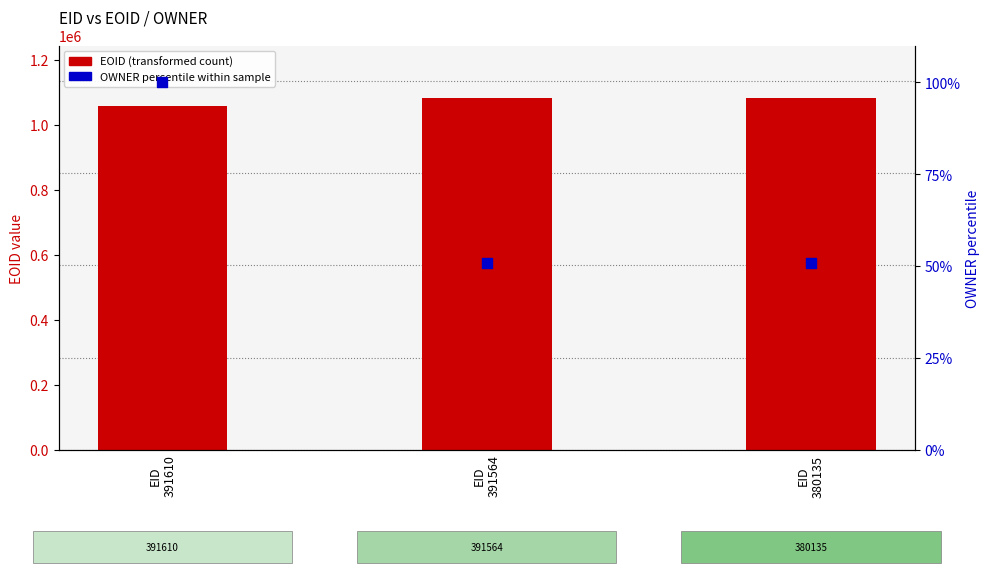

Which series contains the highest Y value?

EOID (transformed count)